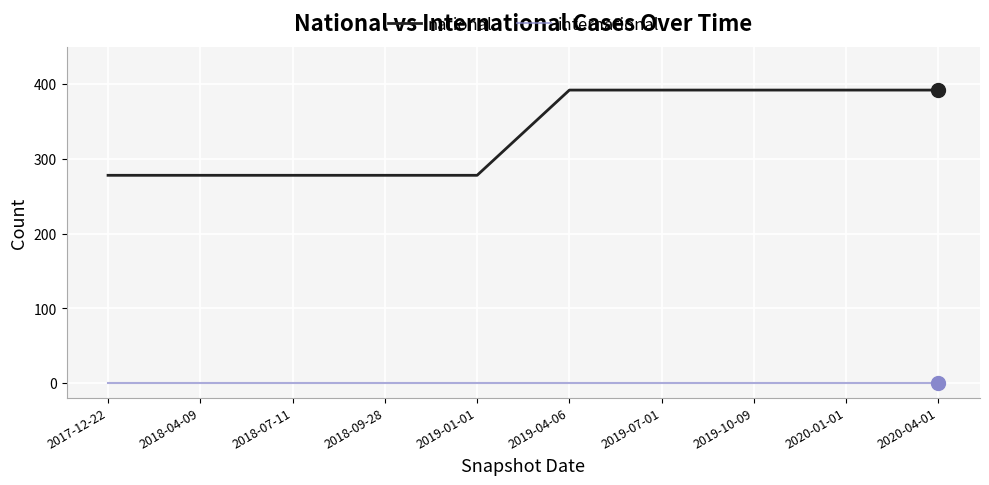

Is the value of international at 2018-07-11 greater than the value of national at 2018-04-09?

No